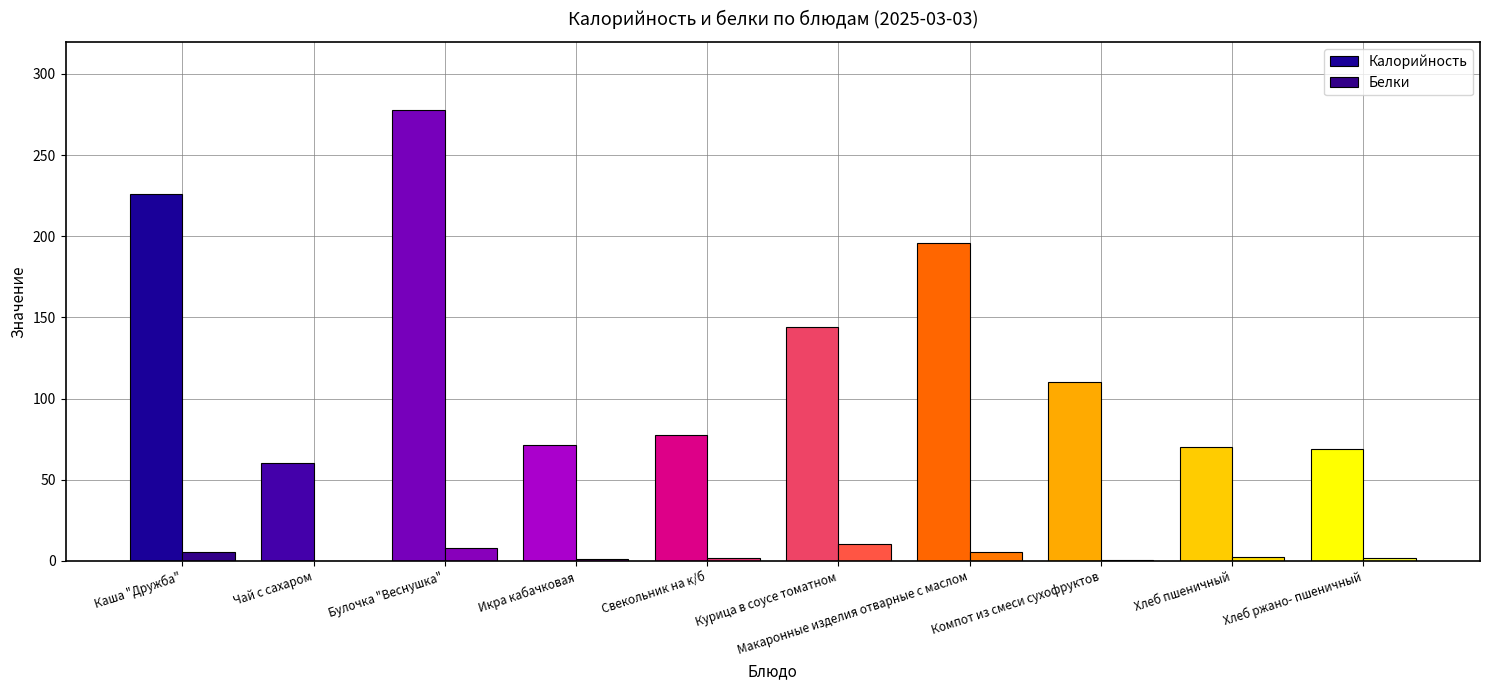

At how many categories does at least one series exceed 143?

4